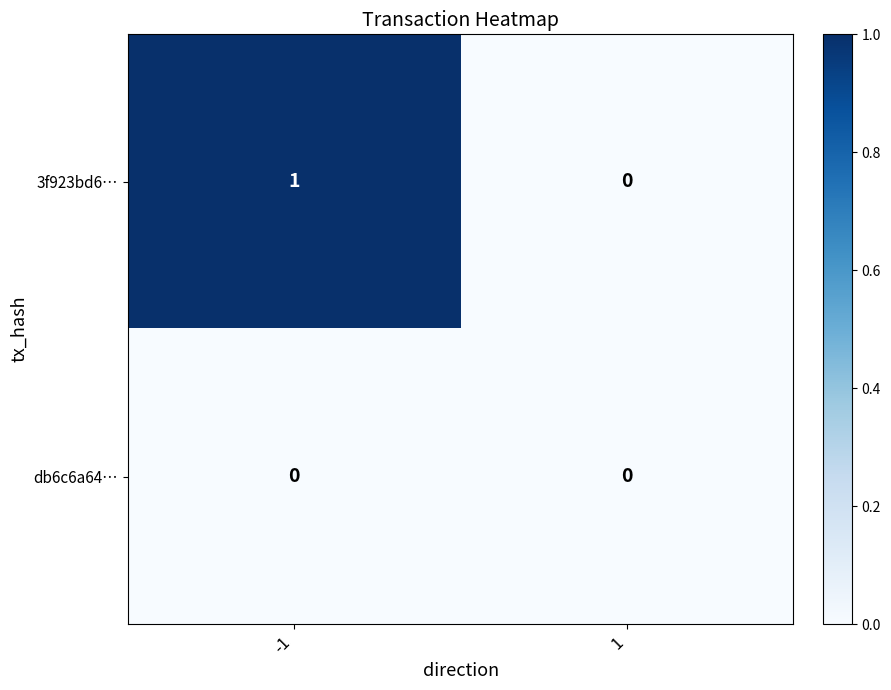

Which series has the largest total across all categories?

3f923bd6…